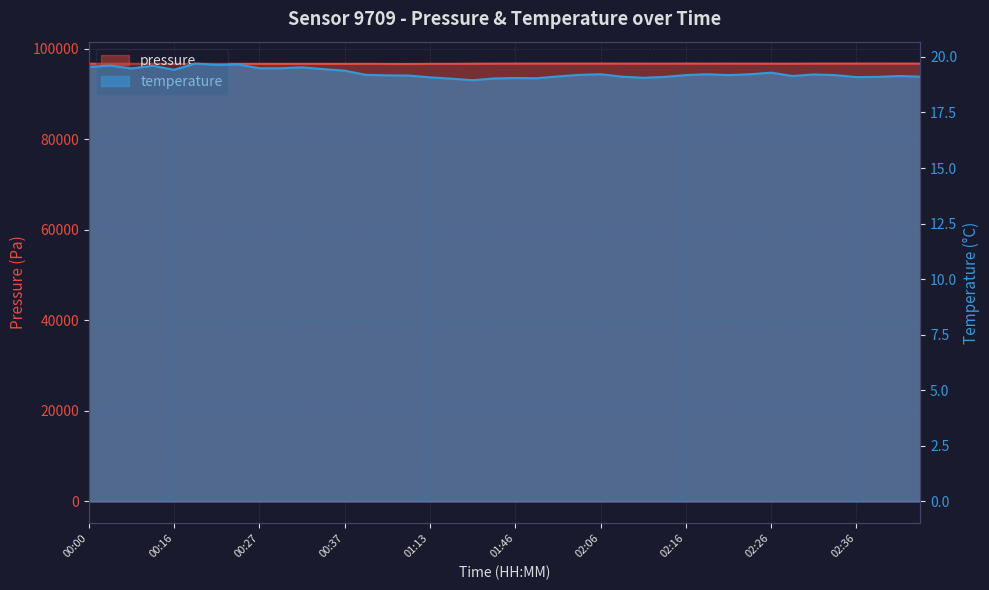

Is it true that temperature equals 19.2 at 00:39?

True